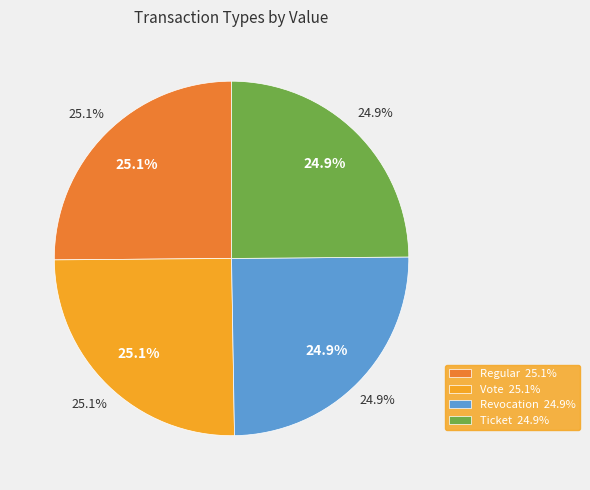

How many slices are in this pie chart?

4